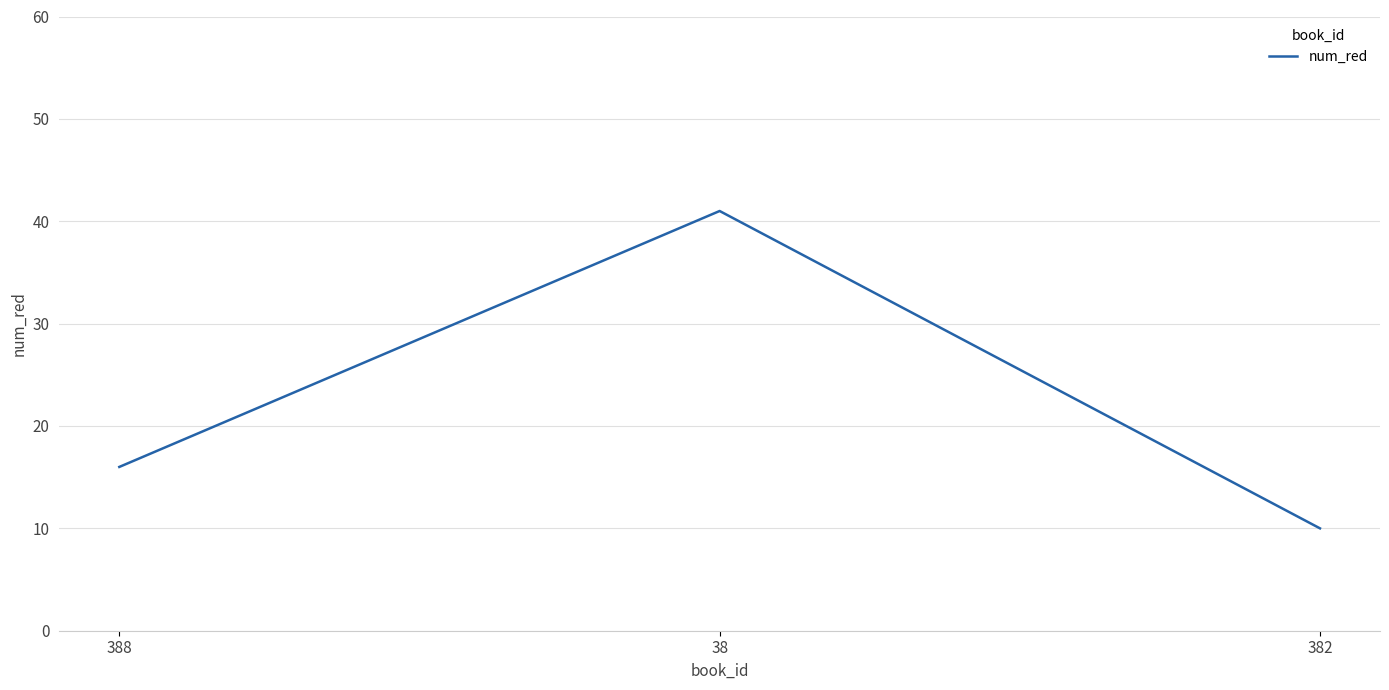

What is the approximate value at 388, to the nearest 5?

15